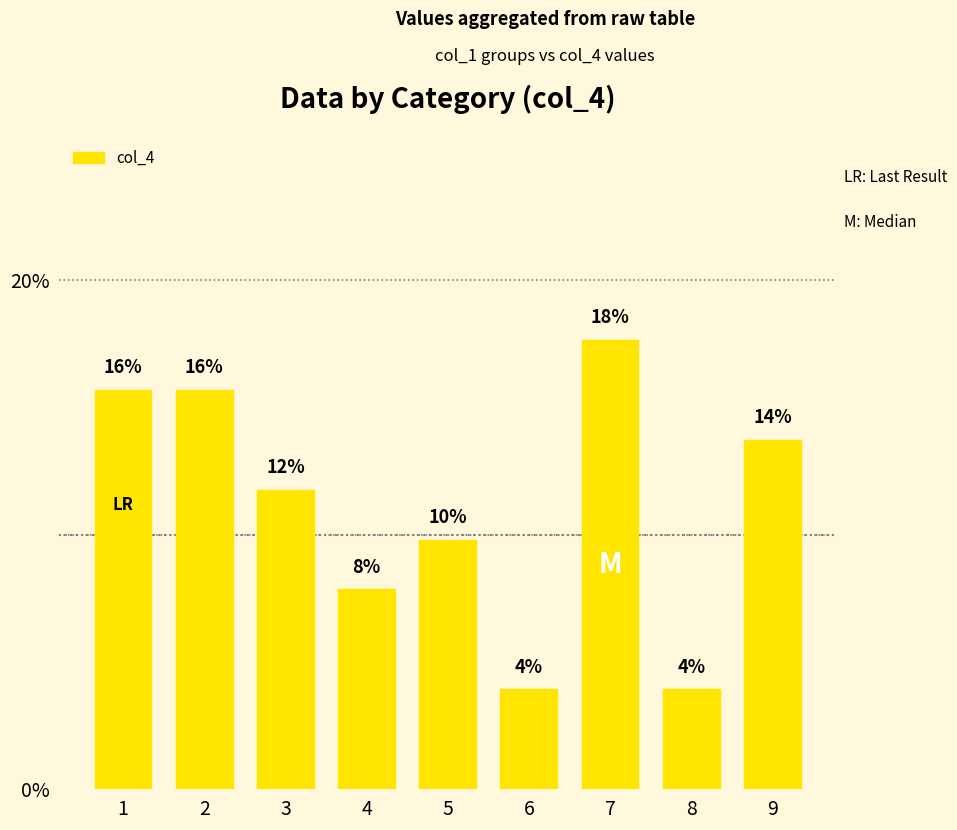

True or false: the data shows 13.7 at 9.

True